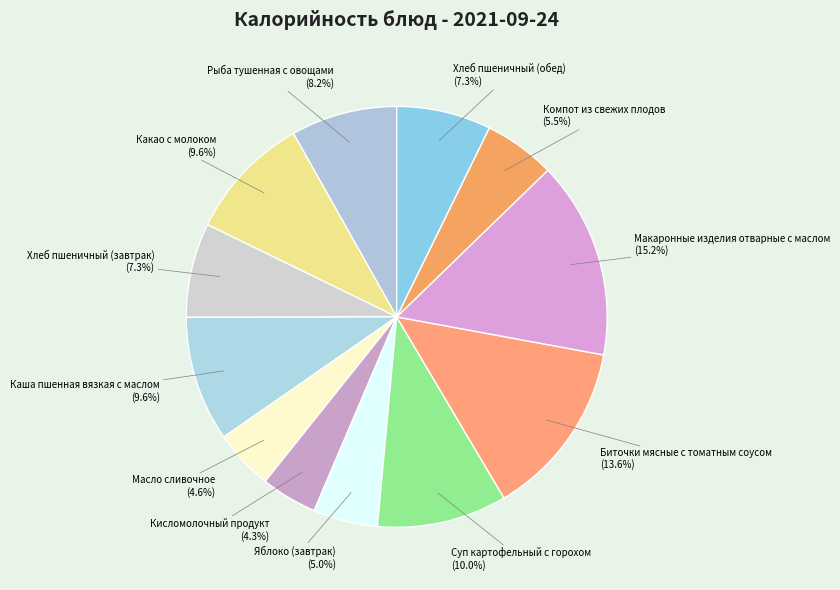

To the nearest percent, what percentage of the pie is Масло сливочное?

5%